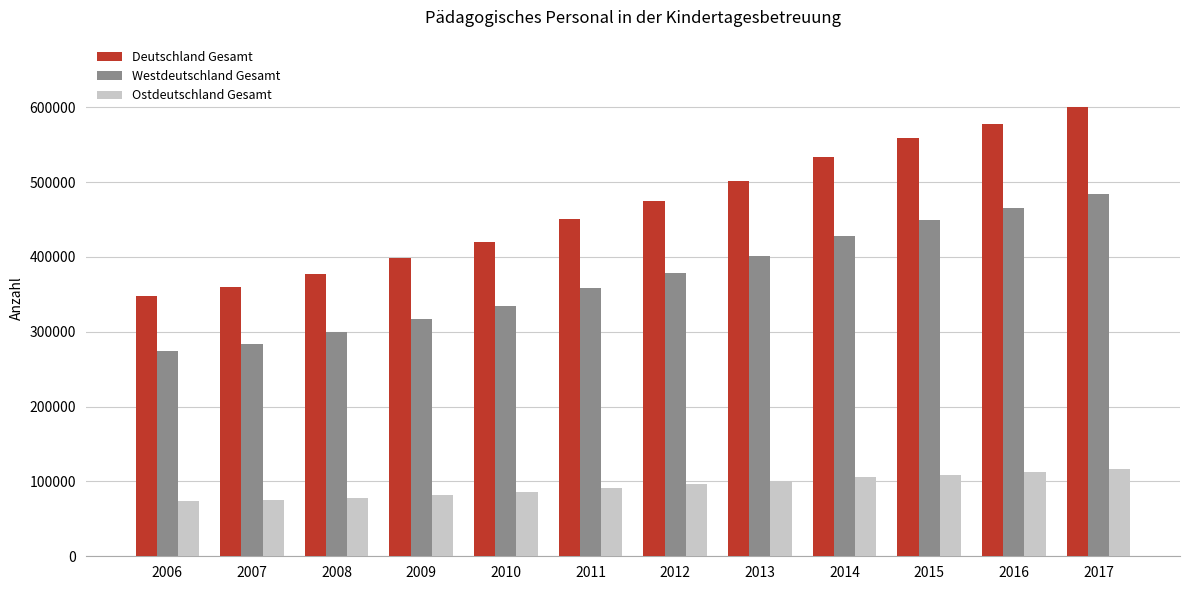

The value of Westdeutschland Gesamt at 2009 is 316424. True or false?

True